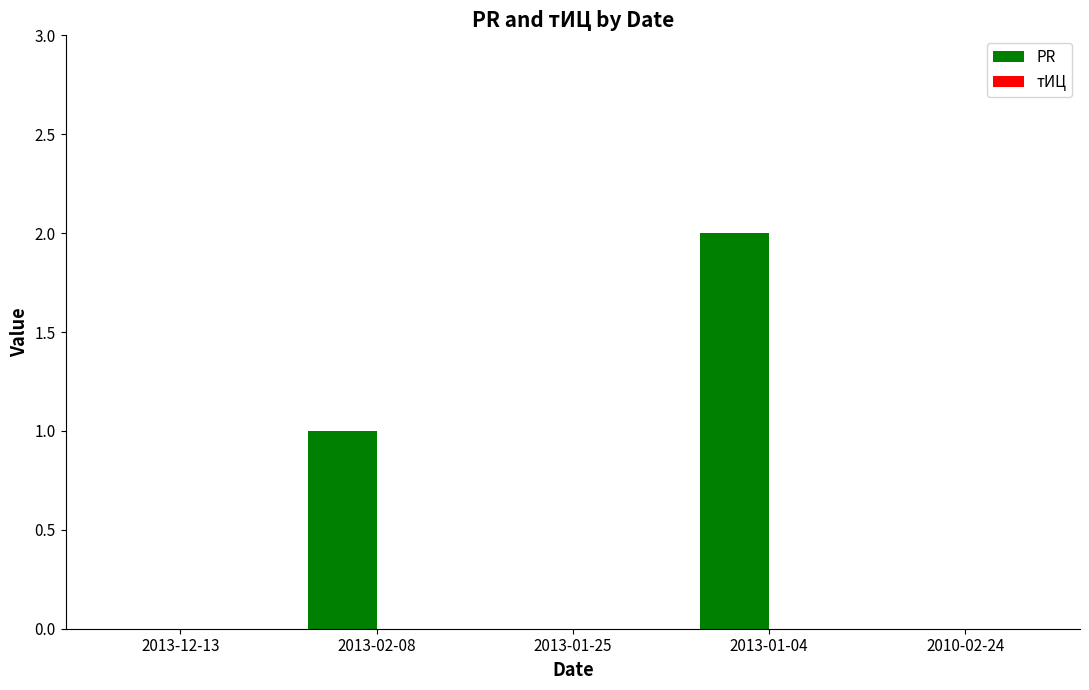

What is the sum of all values?

3